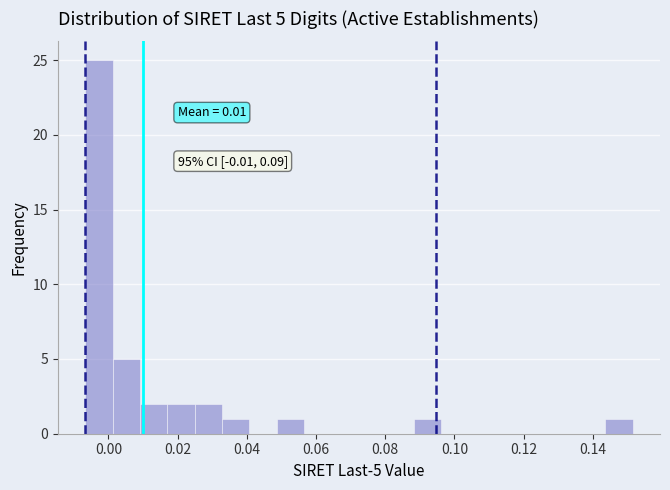

Read against the x-axis, roughly where is the centre of the tallest bar?

-0.002